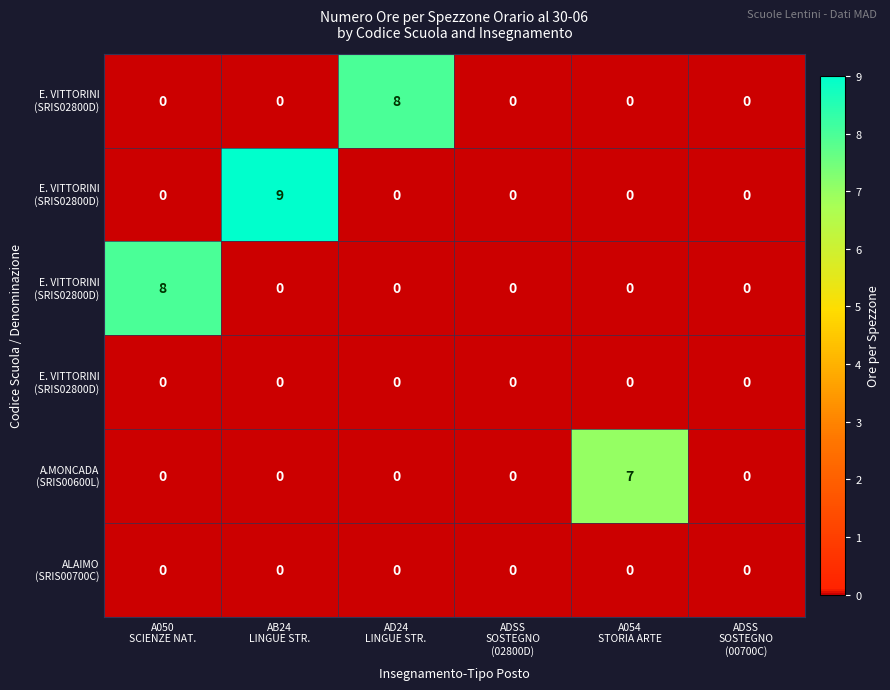

What is the total value across all series at AD24
LINGUE STR.?

8